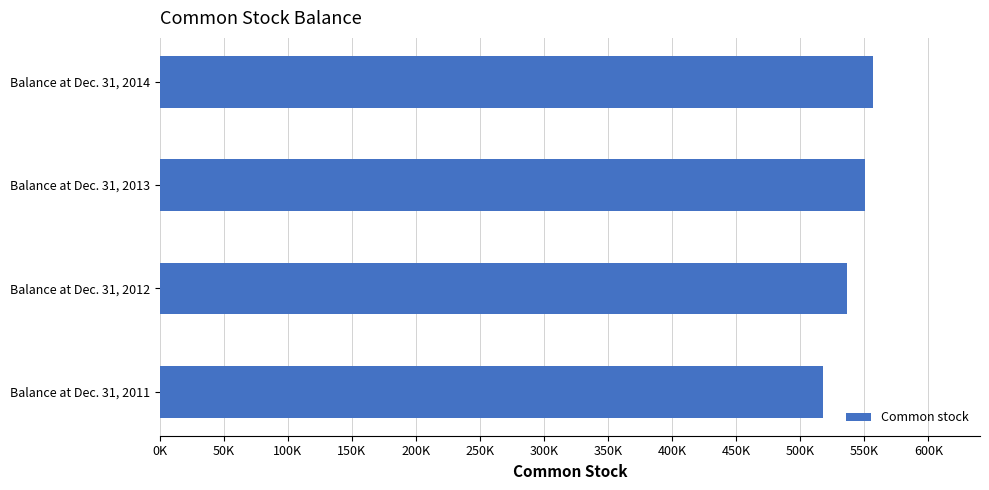

How many series are shown in this chart?

1